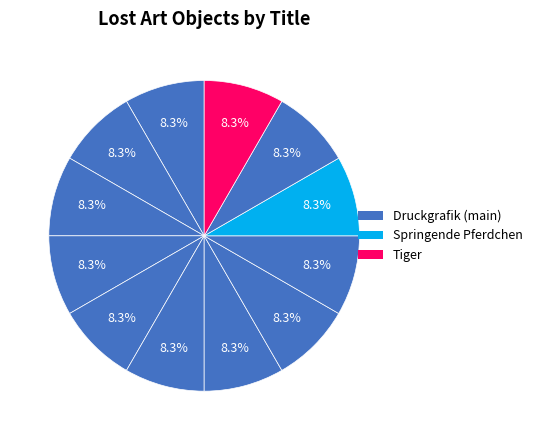

Count the number of slices in the pie.

12